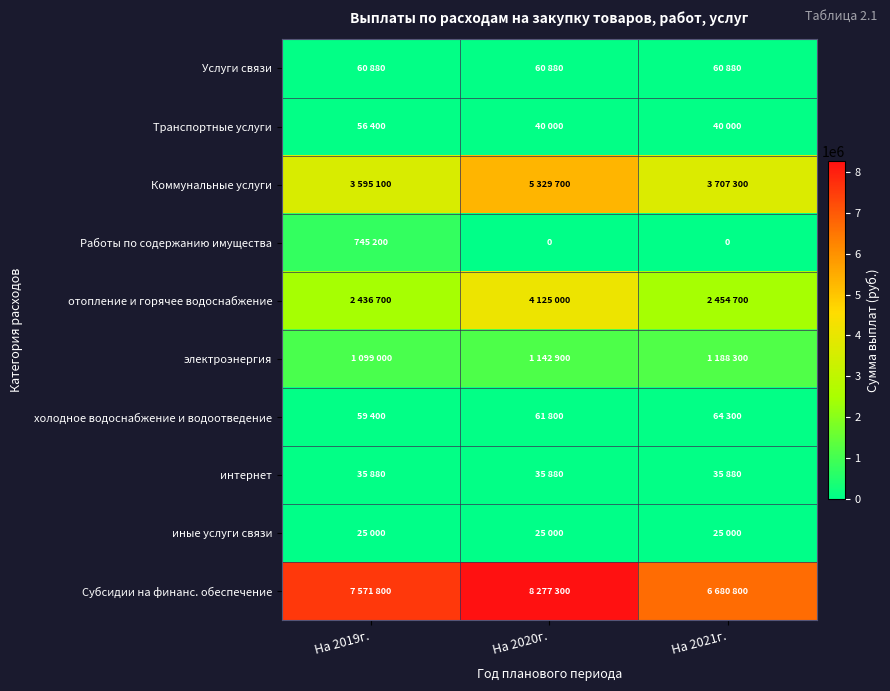

What value does the Коммунальные услуги series have at На 2021г.?

3707300